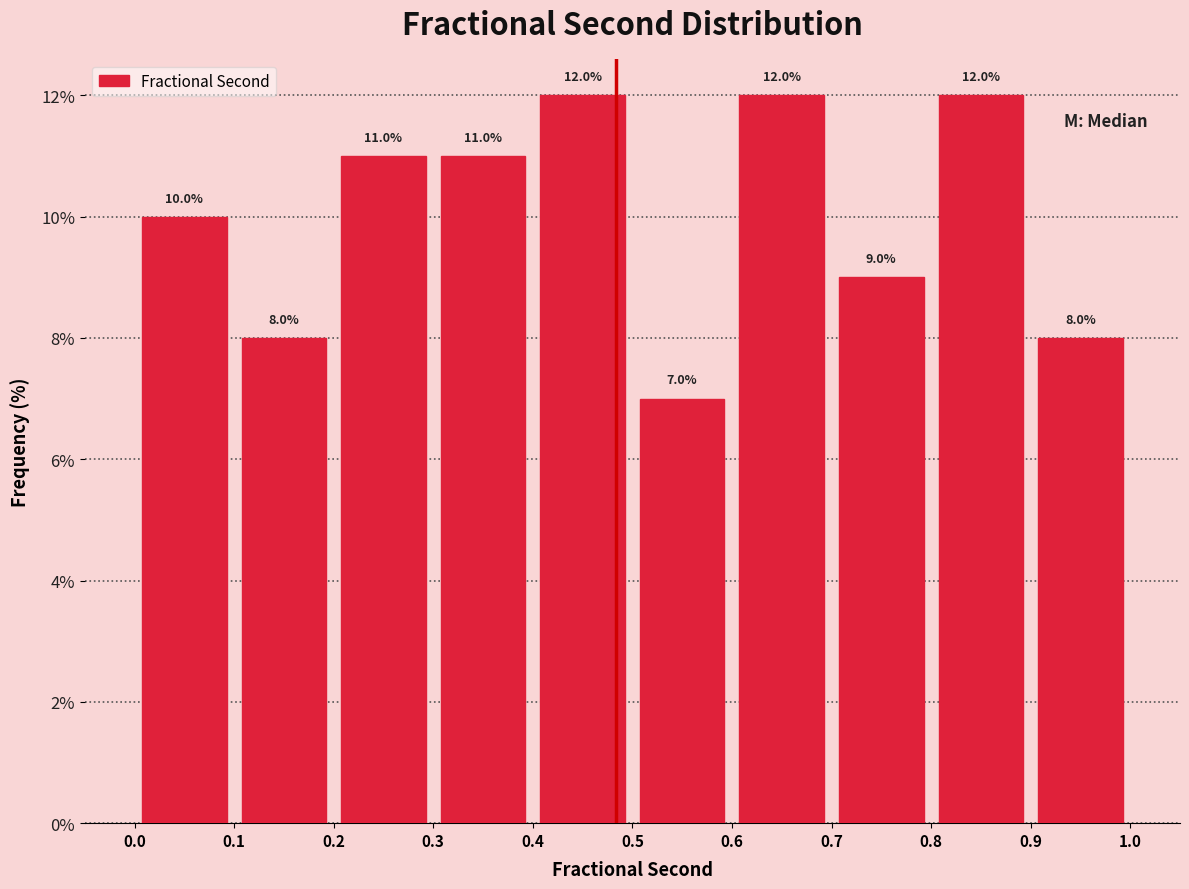

Reading left to right, list every bar in this chart as the range it spans on the x-axis followed by its height.

0.0 to 0.1: 10.0
0.1 to 0.2: 8.0
0.2 to 0.3: 11.0
0.3 to 0.4: 11.0
0.4 to 0.5: 12.0
0.5 to 0.6: 7.0
0.6 to 0.7: 12.0
0.7 to 0.8: 9.0
0.8 to 0.9: 12.0
0.9 to 1.0: 8.0